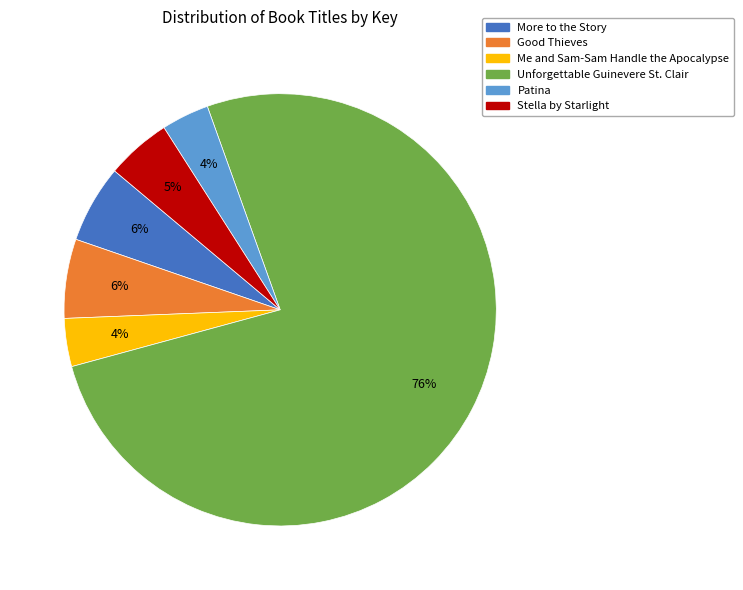

To the nearest percent, what is the average slice percentage?

17%